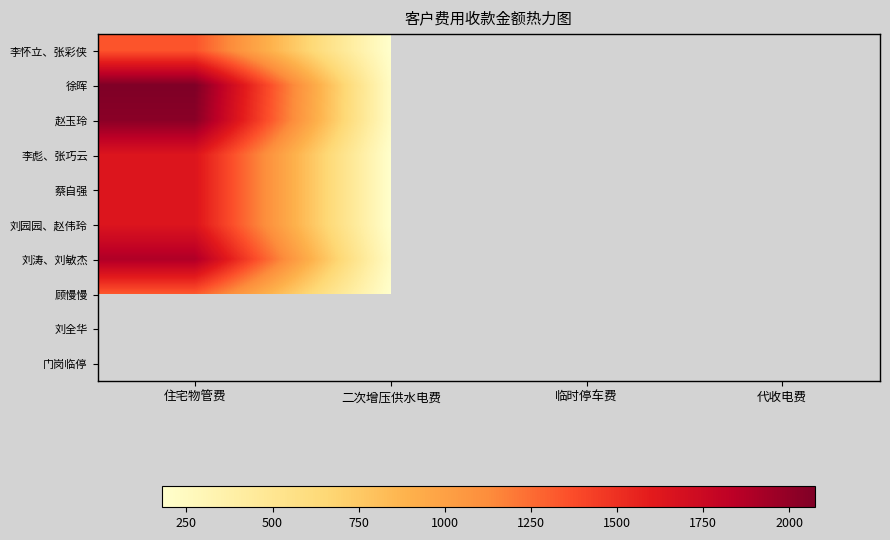

Which series has the largest range (max minus min)?

徐晖